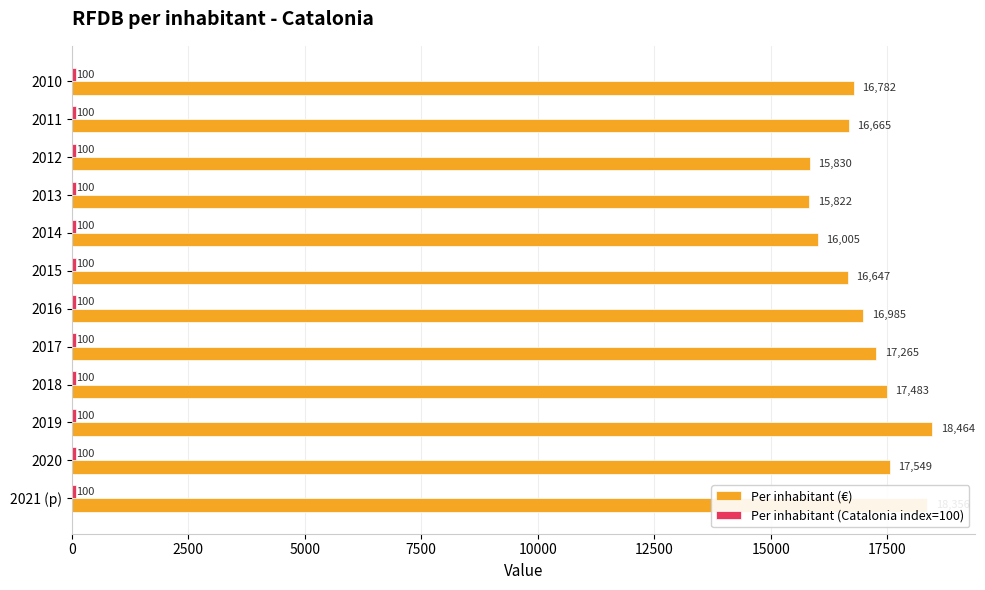

At which label is Per inhabitant (€) closest to 17143?

2017